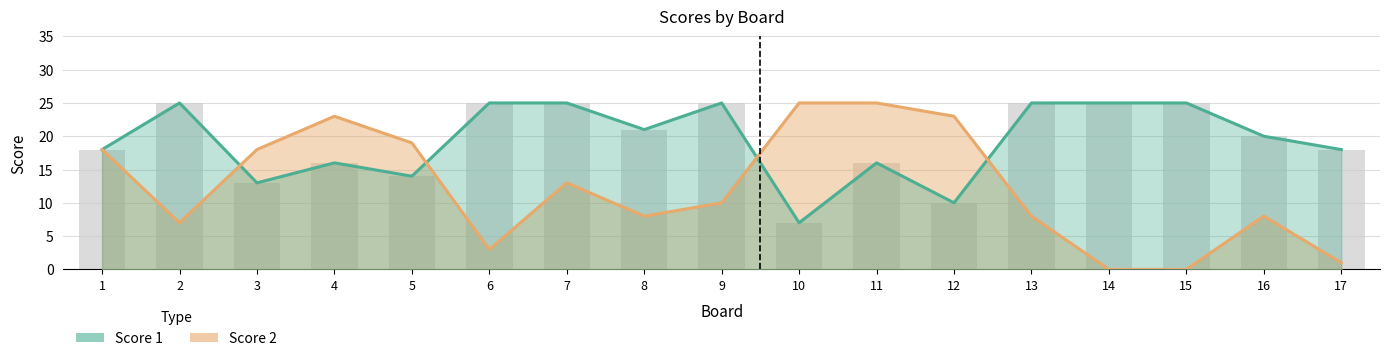

What is the difference between the Score 1 line values at 14 and 12?

15